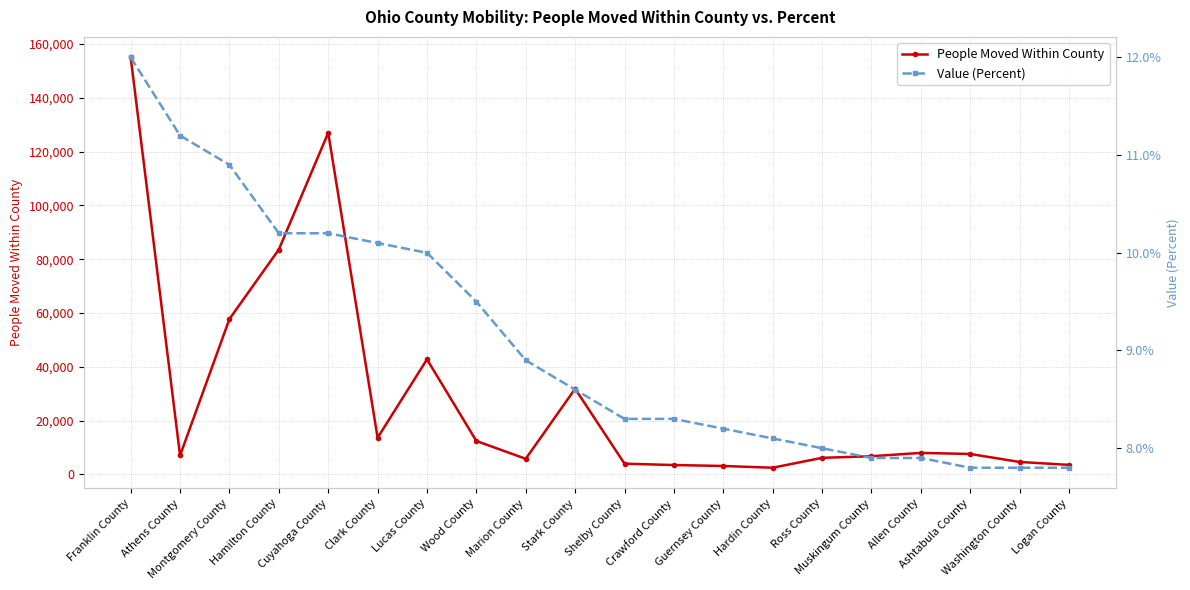

What are all the series names shown in the legend?

People Moved Within County, Value (Percent)